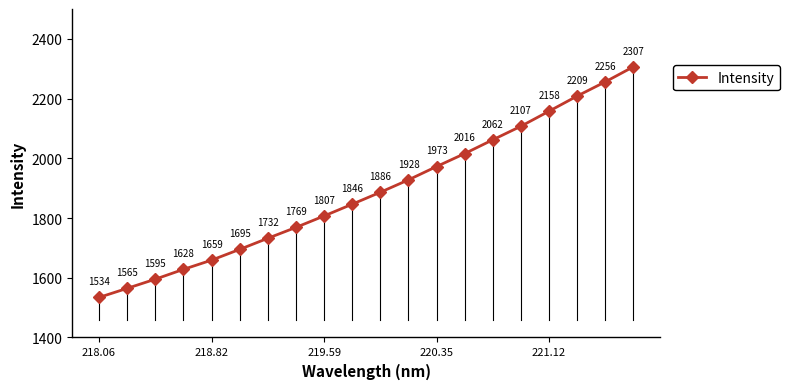

What is the maximum value shown in the chart?

2306.5